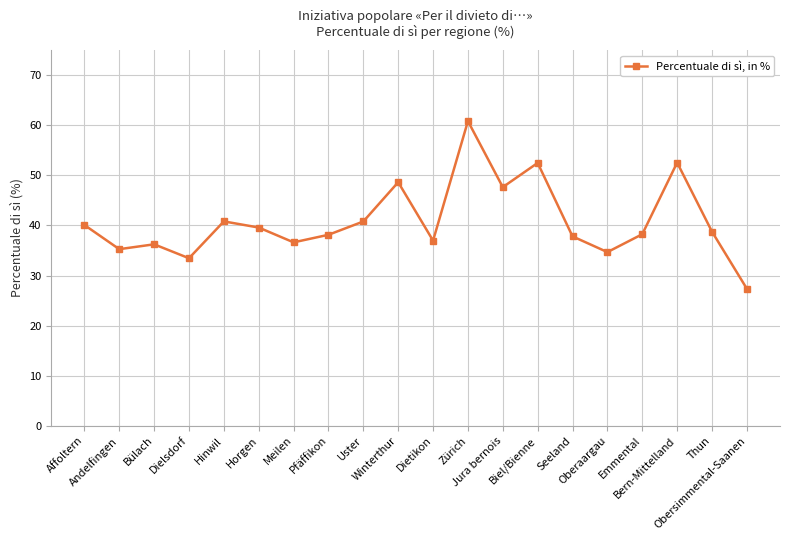

True or false: there are more than 0 points higher than both neighbors.

True